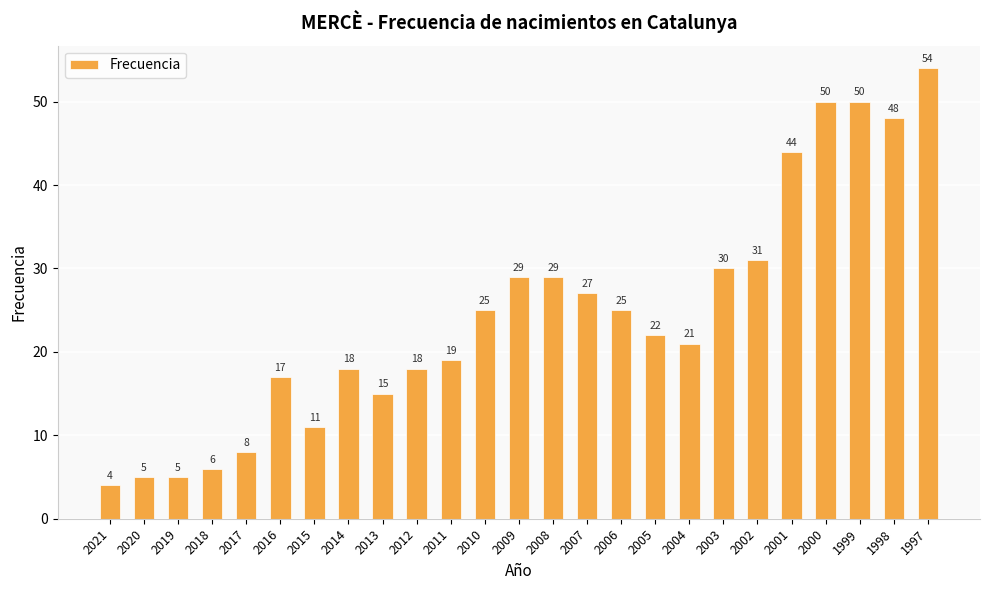

What is the sum of all values?

611